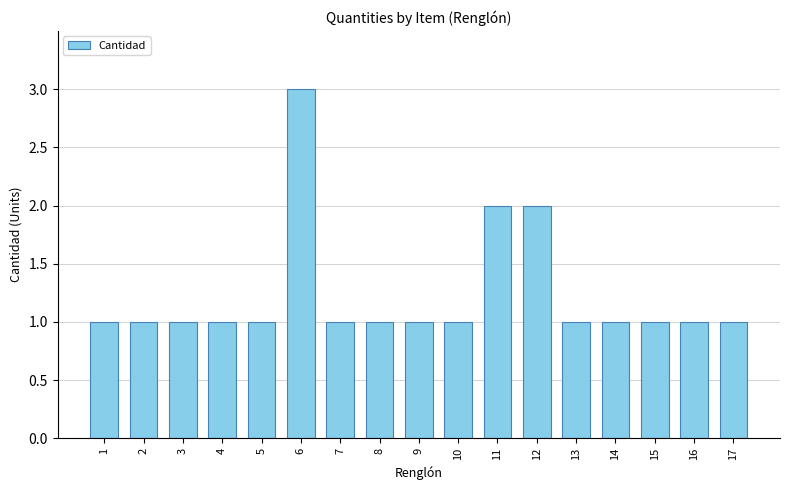

The chart shows a value of 1 at 3. True or false?

True